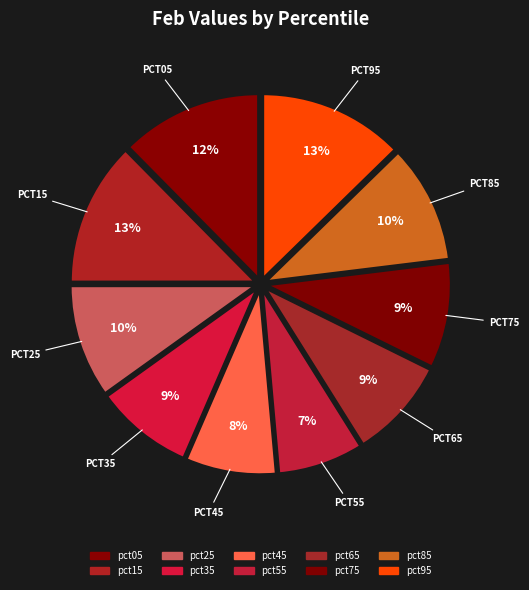

What is the total percentage of pct15 and pct25?

22.5%